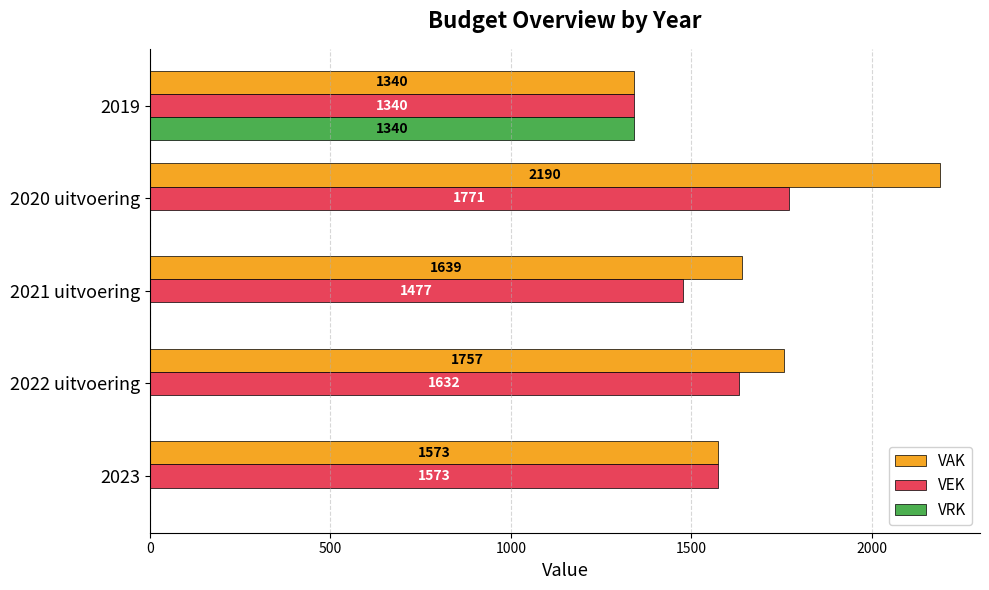

Is the value of VRK at 2020 uitvoering greater than the value of VAK at 2023?

No